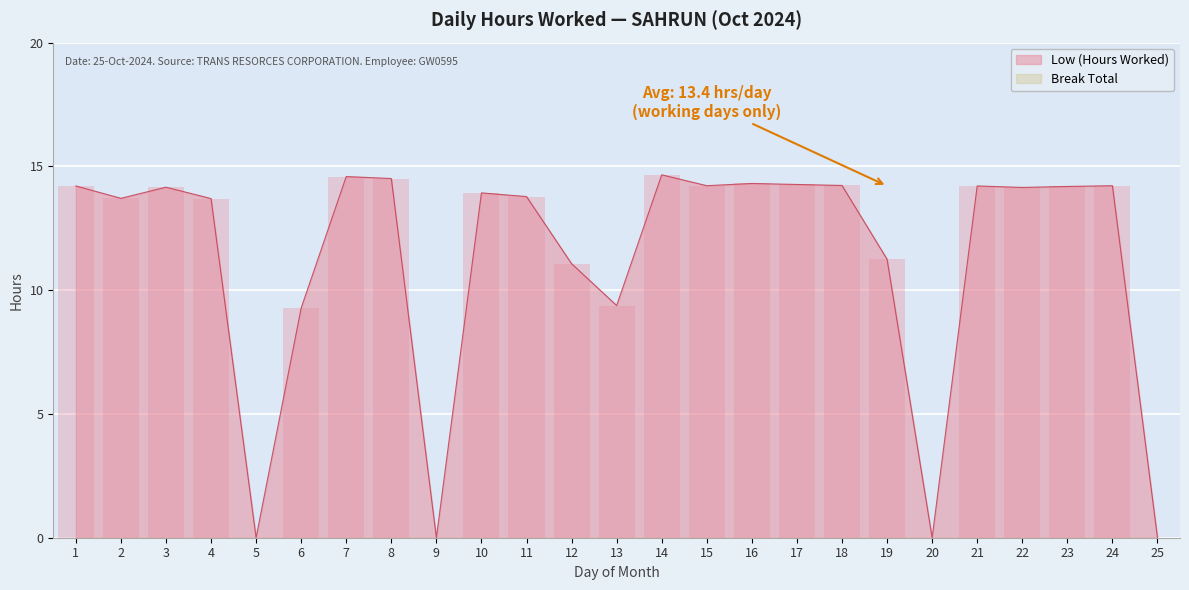

Which category has the lowest value across all series?

5